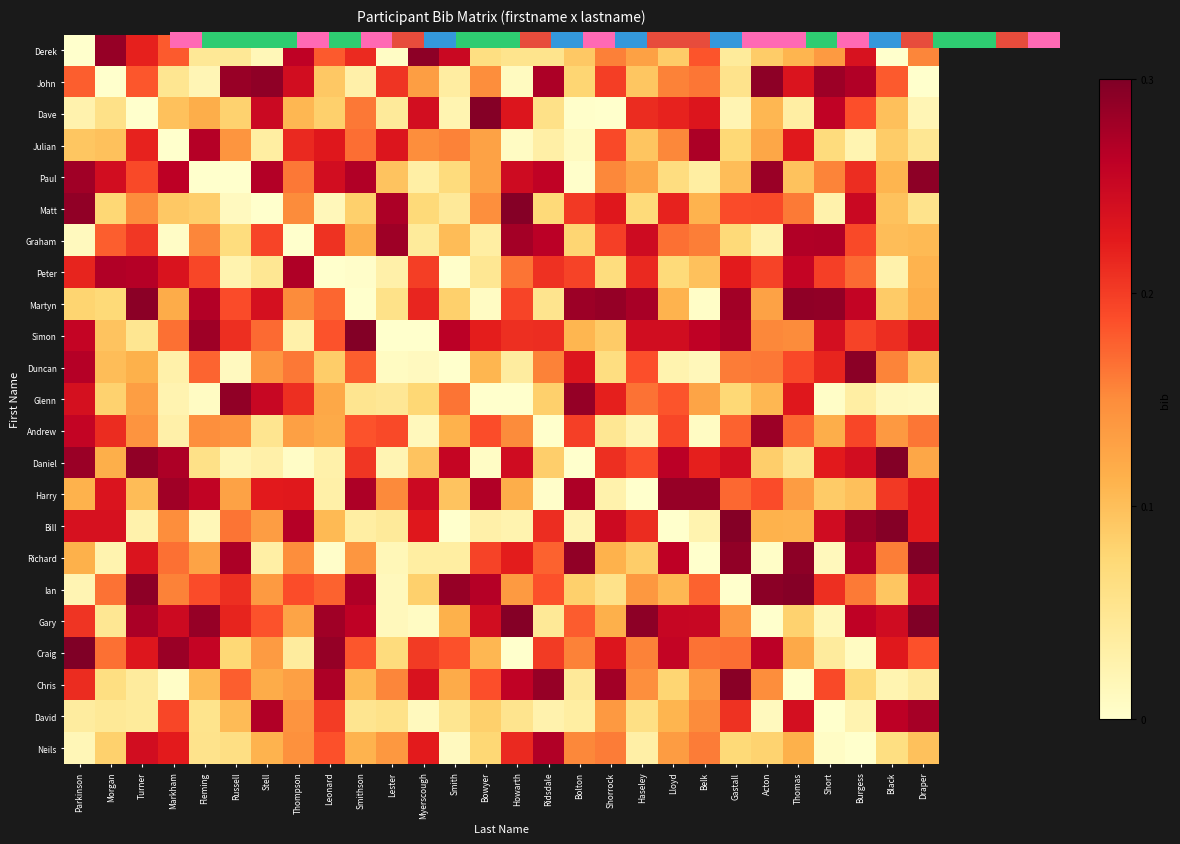

Which category has the lowest value across all series?

Parkinson